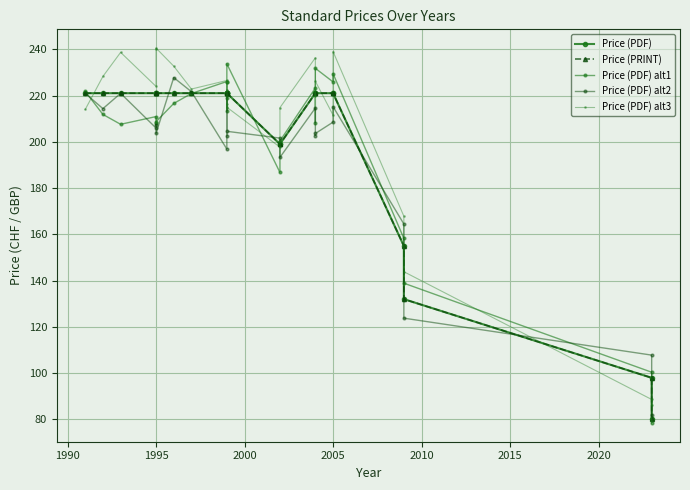

Reading right to left, list all the values displayed in this chart.

Price (PDF): 80.0	98.0	132.0	155.0	221.0	221.0	221.0	221.0	221.0	199.0	199.0	221.0	221.0	221.0	221.0	221.0	221.0	221.0	221.0	221.0	221.0	221.0	221.0	221.0
Price (PRINT): 80.0	98.0	132.0	155.0	221.0	221.0	221.0	221.0	221.0	199.0	199.0	221.0	221.0	221.0	221.0	221.0	221.0	221.0	221.0	221.0	221.0	221.0	221.0	221.0
Price (PDF) alt1: 78.5	100.4	138.9	158.3	229.5	225.9	231.8	208.3	223.2	200.4	186.7	233.7	219.1	213.3	225.8	226.0	220.9	216.6	208.7	208.2	210.9	207.6	211.8	221.8
Price (PDF) alt2: 81.7	107.8	123.8	164.5	215.2	208.5	203.6	202.7	214.6	193.3	201.6	204.5	202.6	221.5	220.5	196.9	221.6	227.7	203.6	207.4	205.9	220.9	214.3	220.9
Price (PDF) alt3: 86.2	88.6	143.9	167.8	239.0	211.5	226.2	219.9	236.3	214.8	197.7	214.9	222.4	214.8	216.3	226.5	222.8	232.7	240.5	240.3	223.9	238.6	228.3	214.0